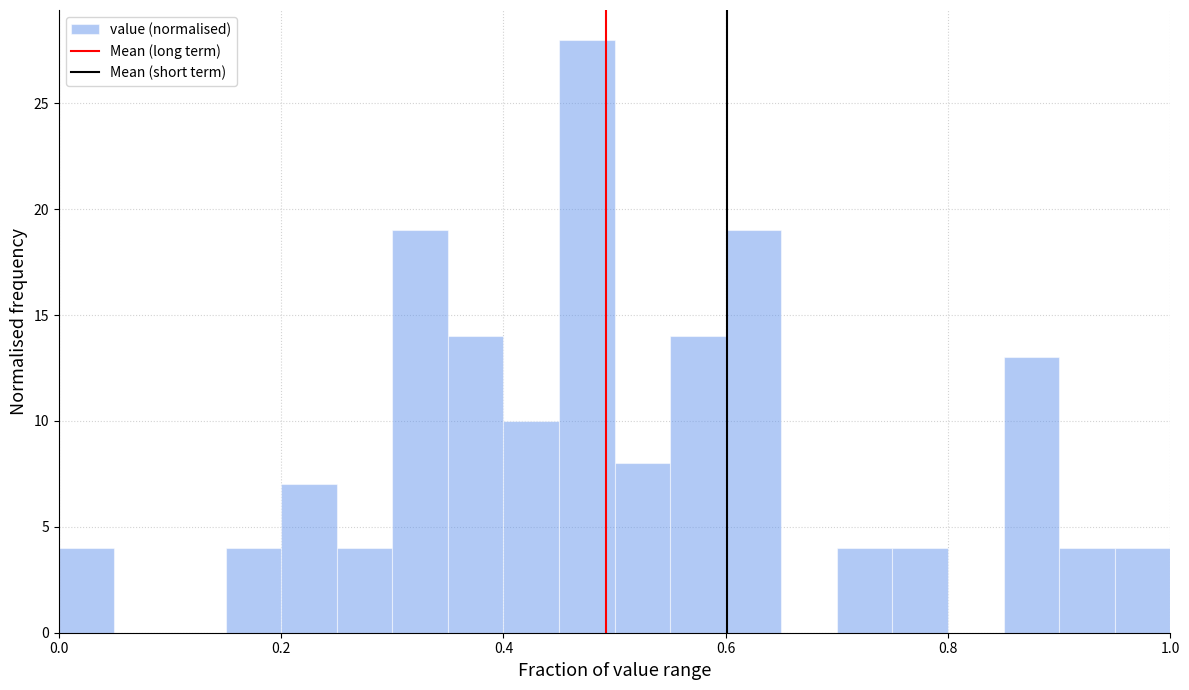

Around what value on the x-axis is the tallest bar? Give the approximate position of its centre, as read against the axis.

0.48